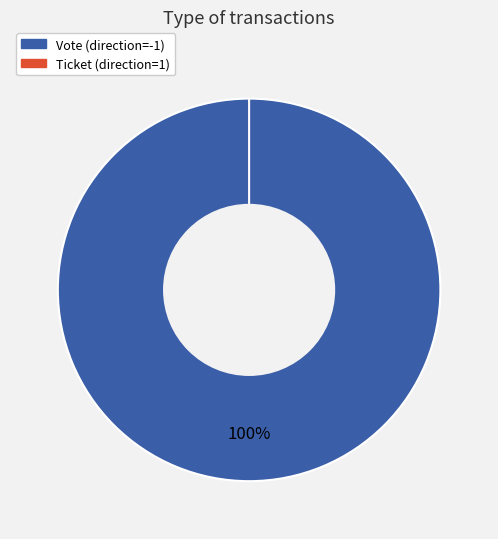

How many slices are in this pie chart?

2